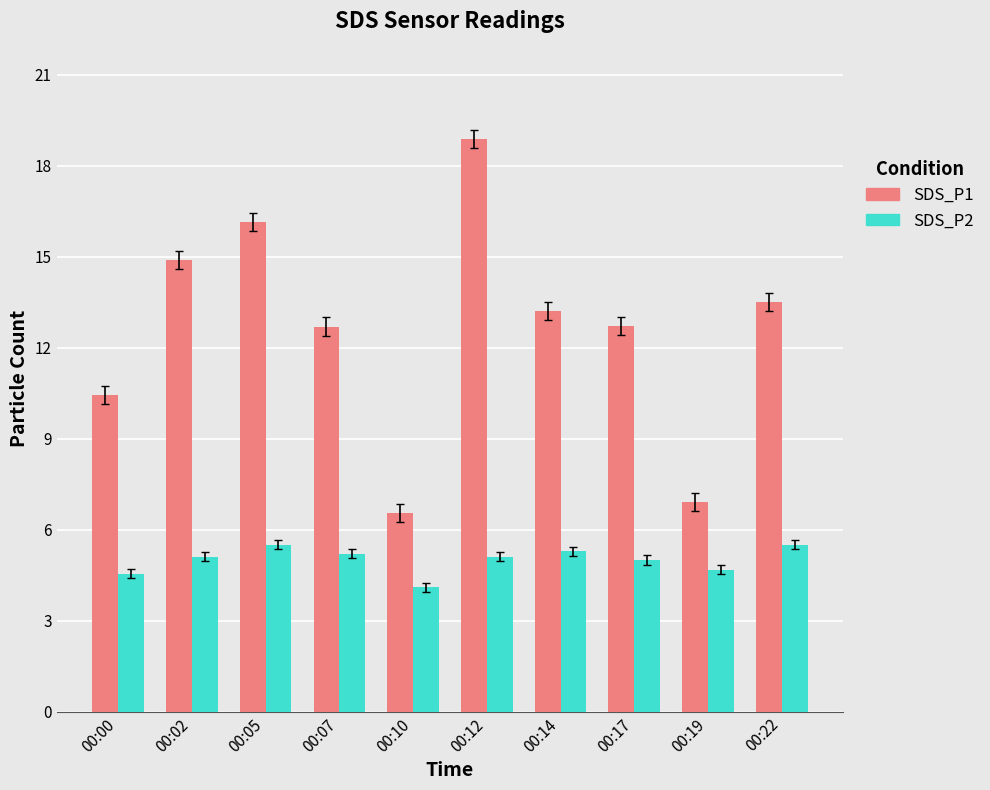

At how many categories does at least one series exceed 8?

8